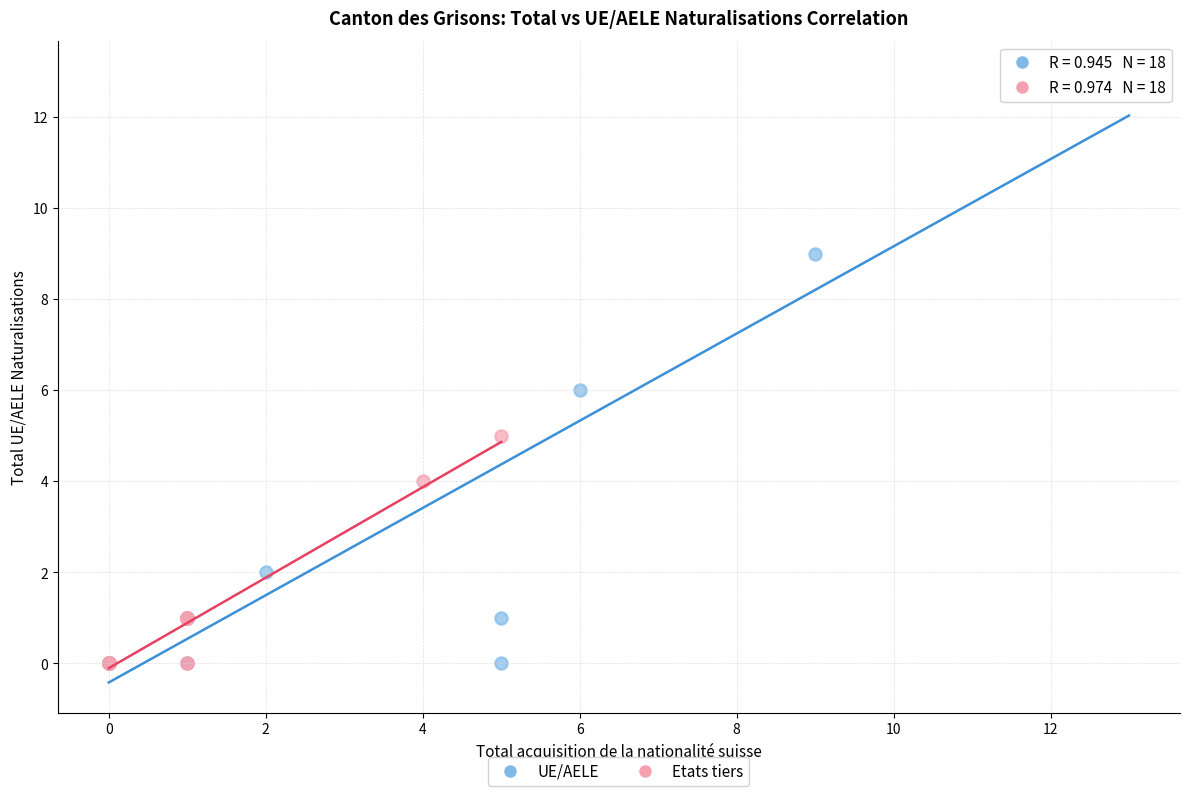

Which series has the widest spread of Y values?

UE/AELE